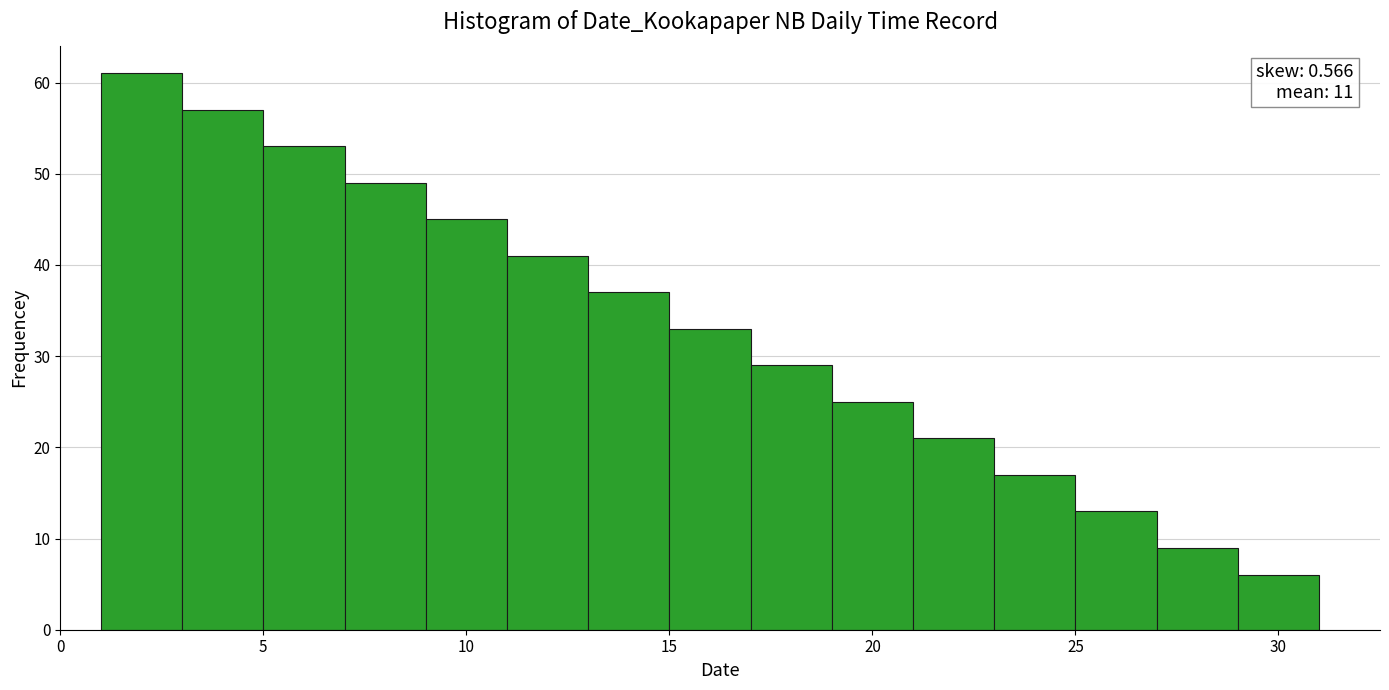

Over which range of the x-axis is the bar tallest?

1 to 3